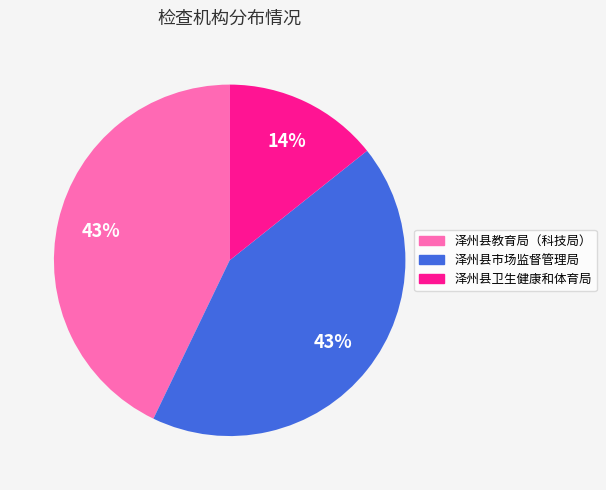

To the nearest percent, what portion does 泽州县卫生健康和体育局 represent?

14%